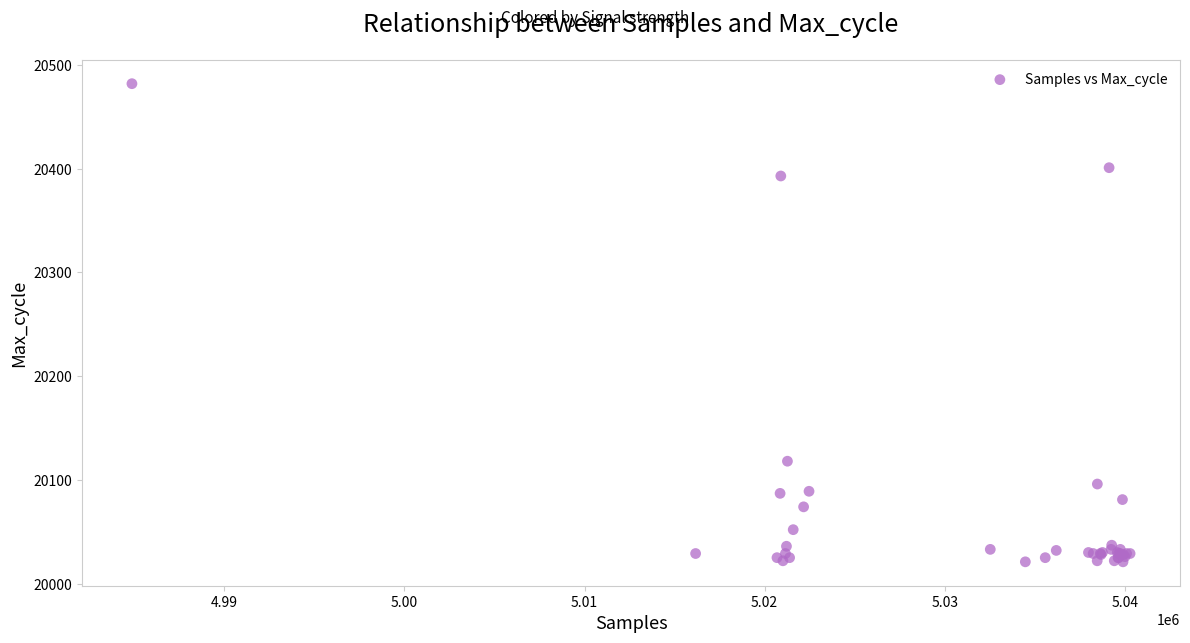

What Y value in the scatter plot is closest to 20251?

20118